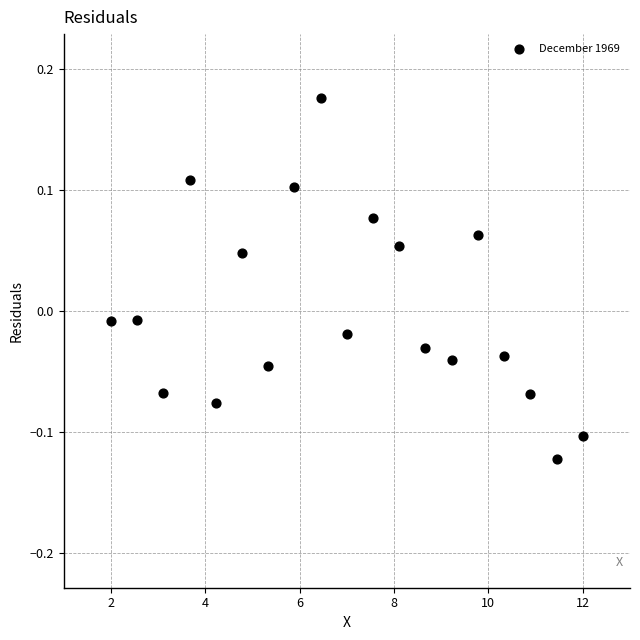

What is the range of X values (max minus min)?

10.0